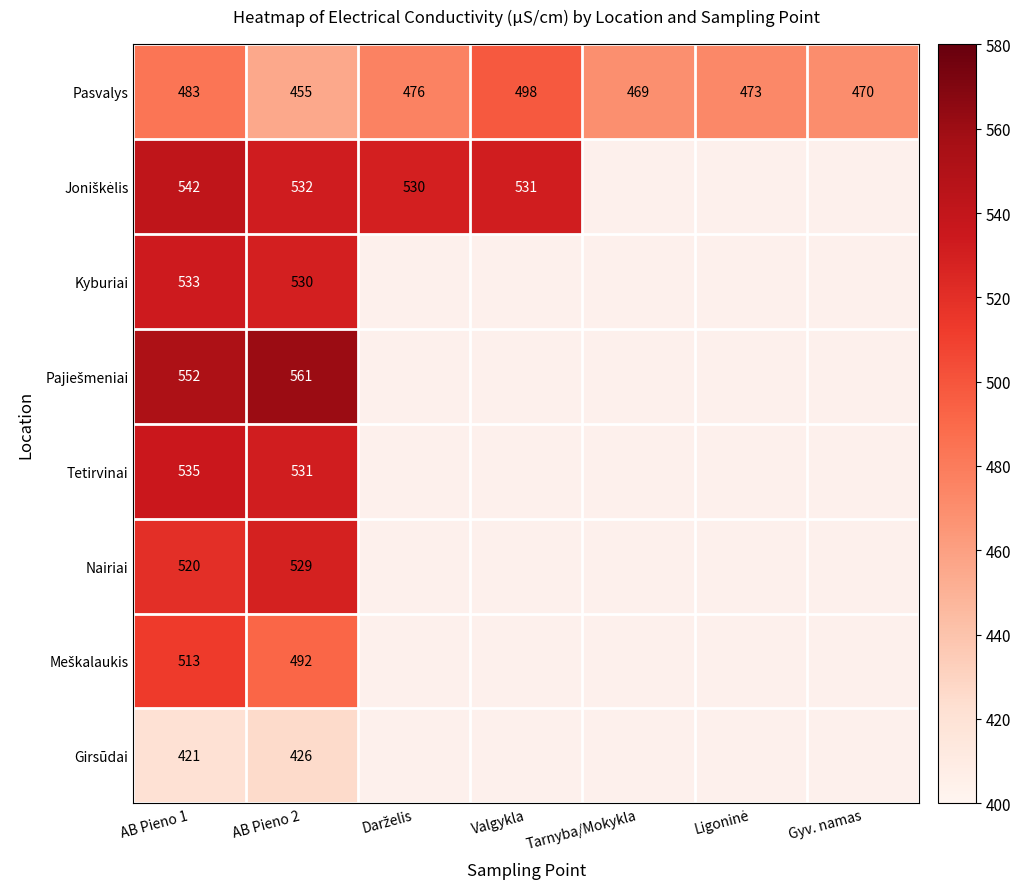

At which label does Pasvalys reach its minimum?

AB Pieno 2